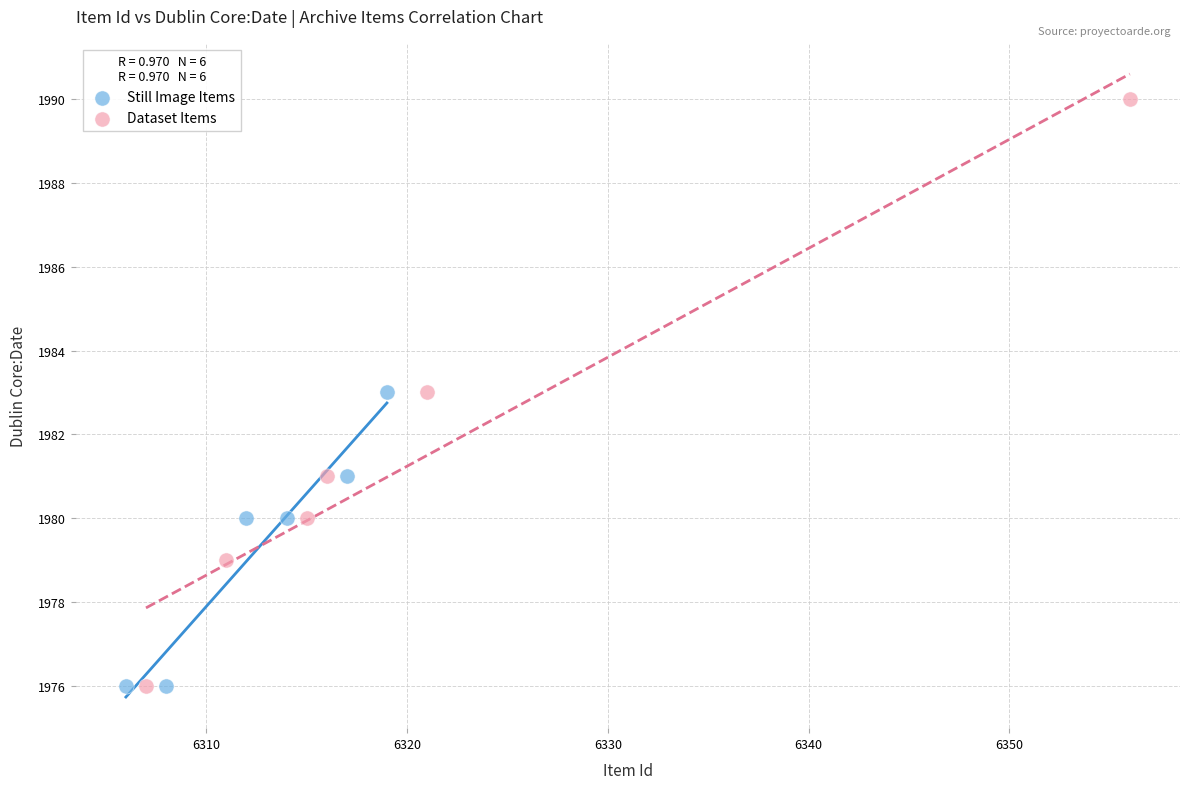

Which series reaches the maximum Y coordinate?

Dataset Items